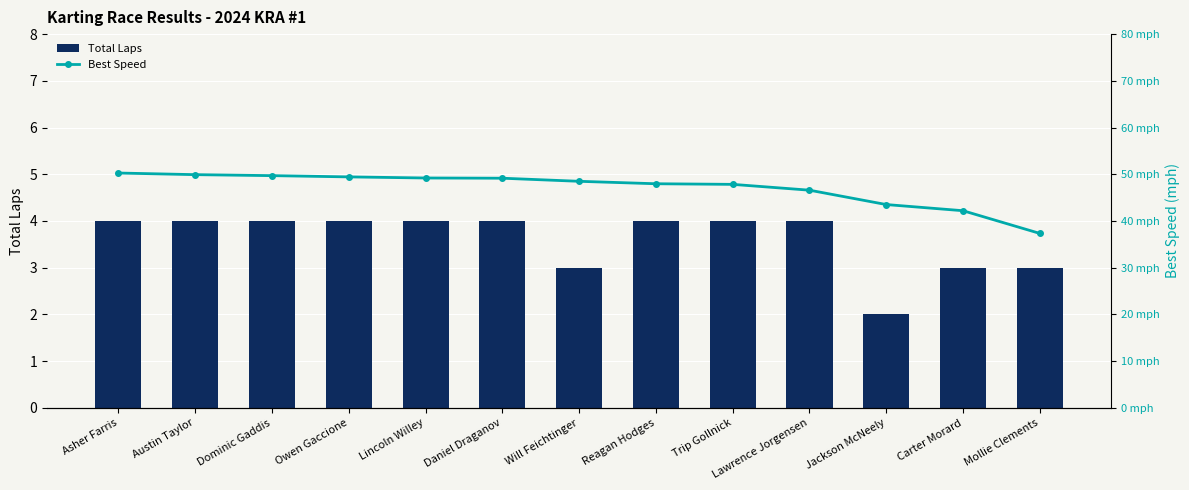

The Total Laps series shows 4.8 at Will Feichtinger. True or false?

False